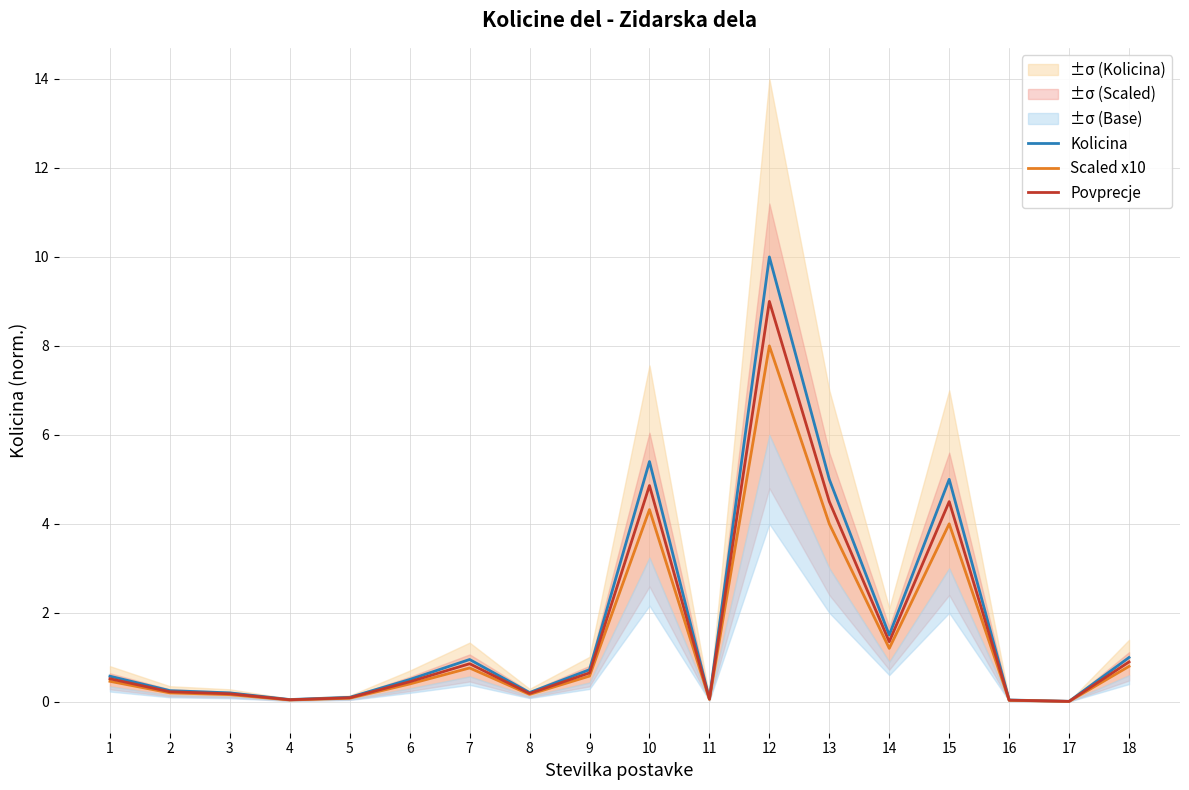

What is the difference between the maximum and minimum values in the Scaled x10 series?

8.0